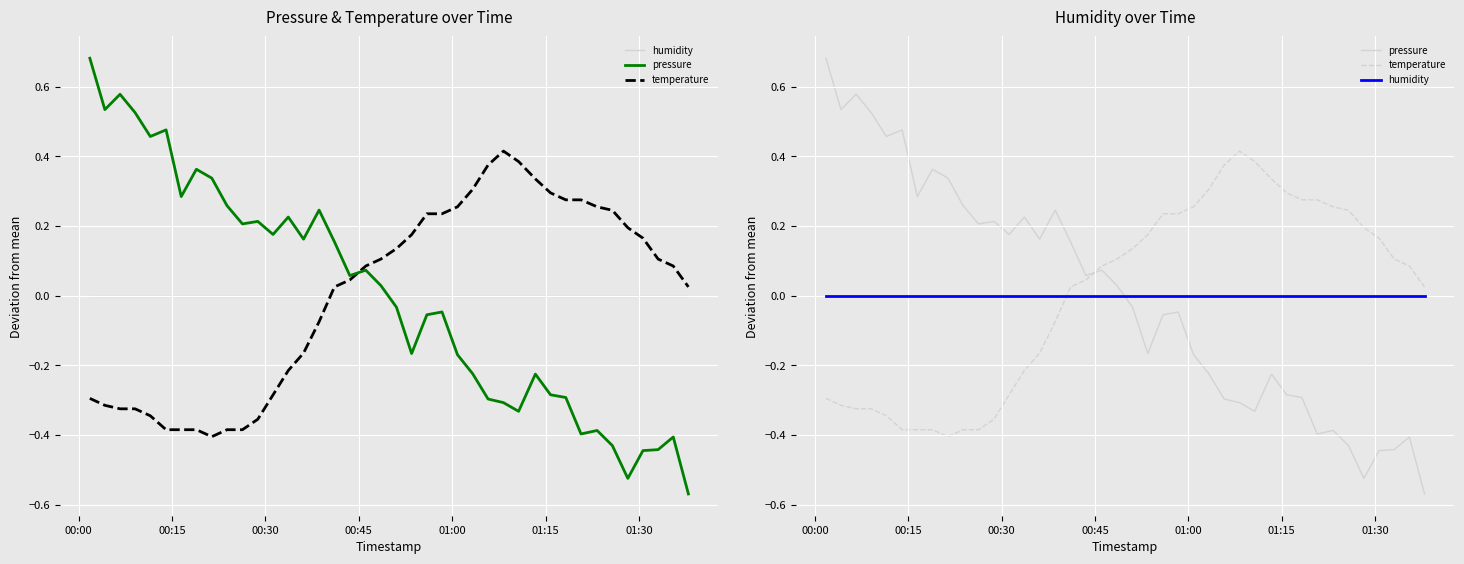

How many interior local peaks does the pressure series have?

11